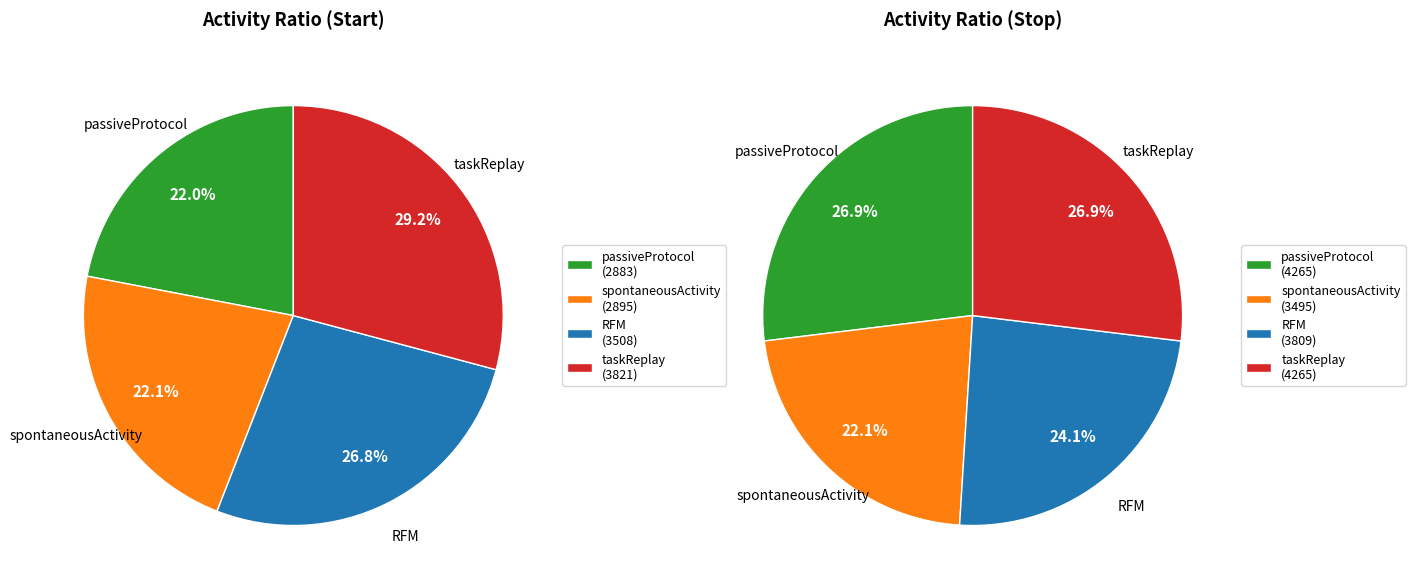

How many segments does this pie chart have?

4